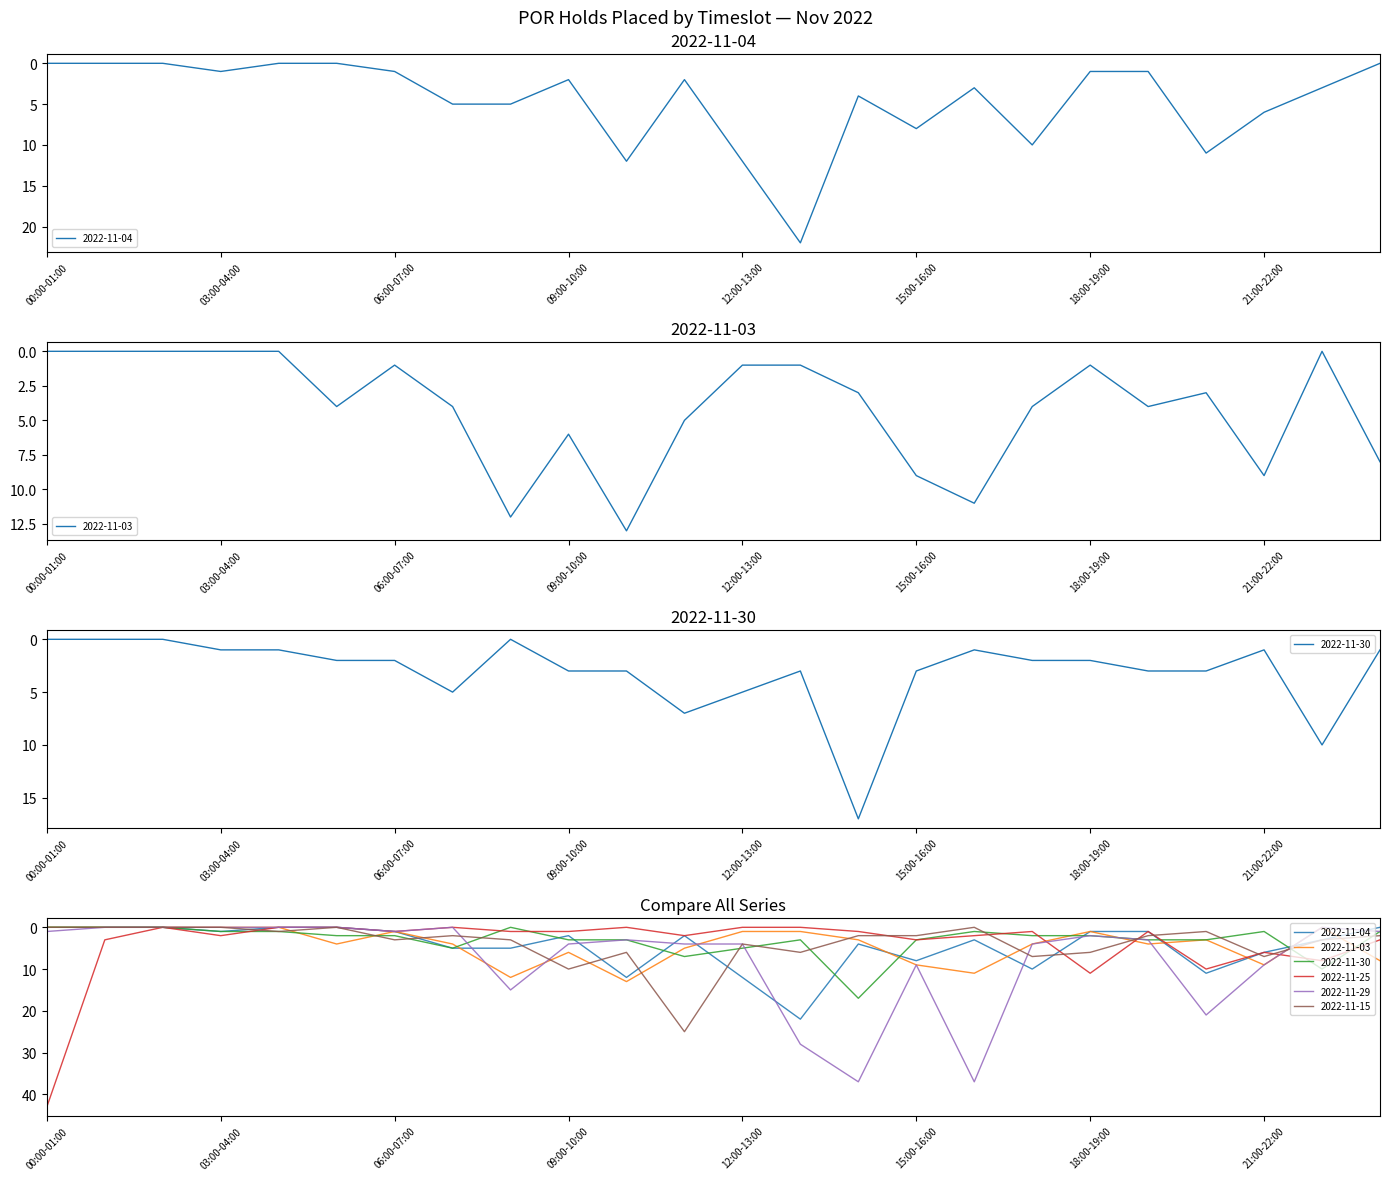

Which series has the largest total across all categories?

2022-11-29